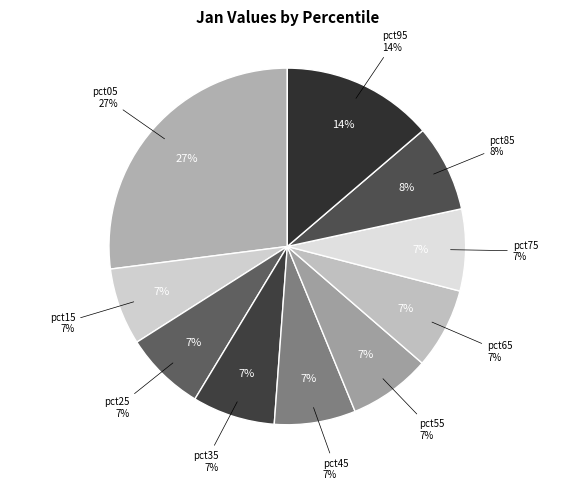

What percentage do pct75 and pct15 together represent?

14.4%